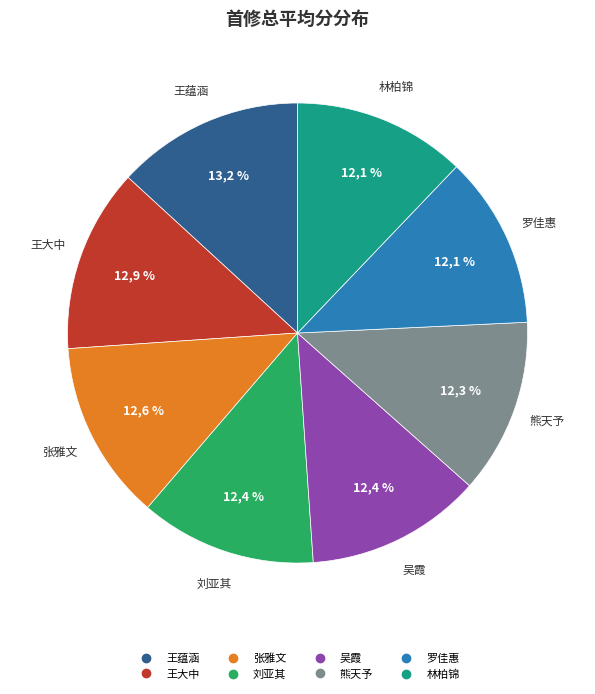

What is the total percentage of 刘亚其 and 王大中?

25.3%